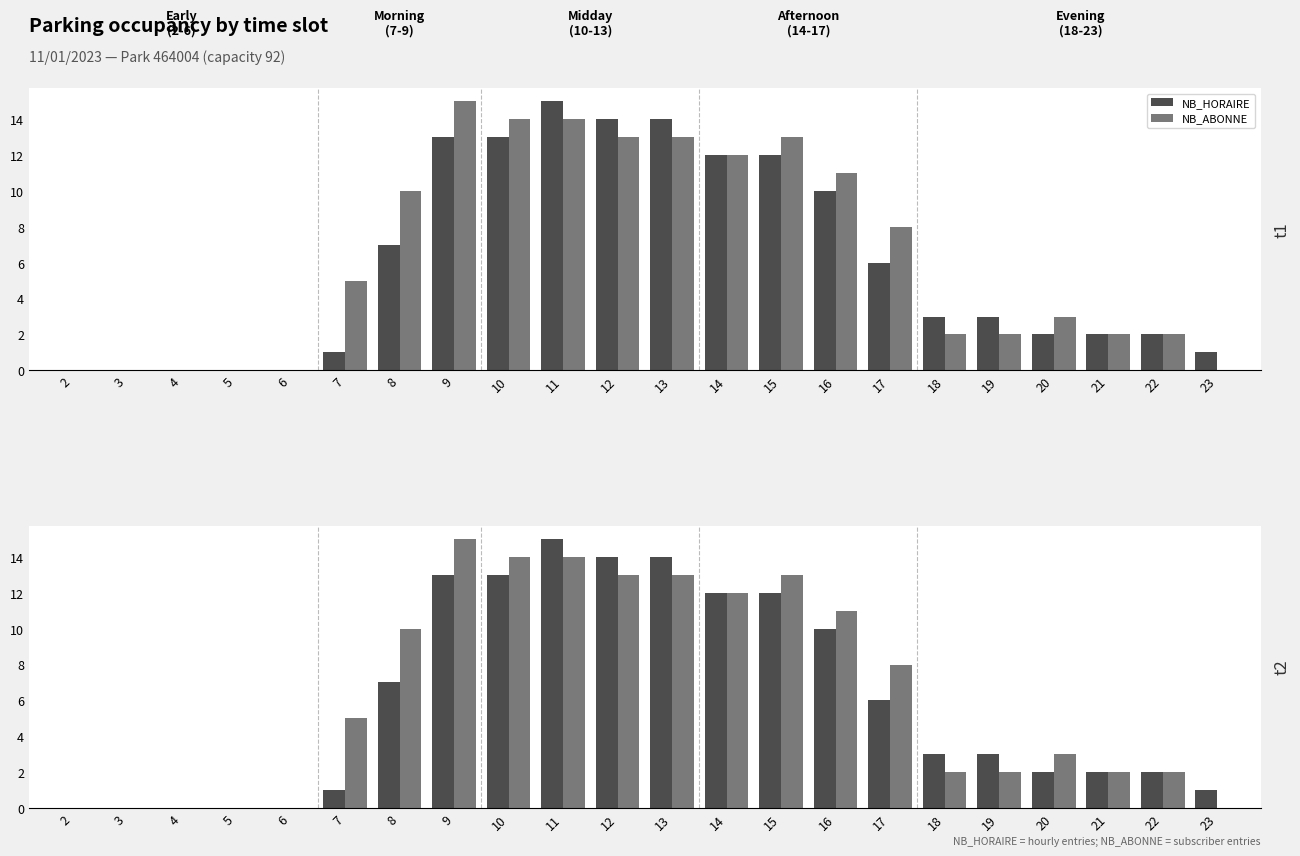

Is the value of NB_ABONNE at 15 greater than the value of NB_HORAIRE at 9?

No